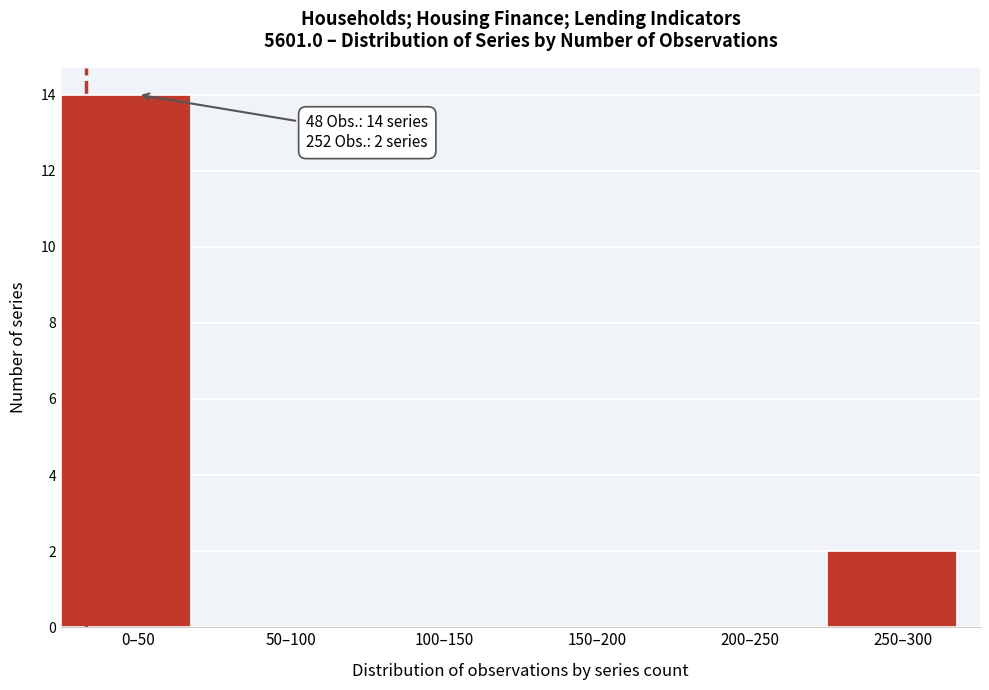

Reading left to right, what are all the values shown in this chart?

0–50=14	50–100=0	100–150=0	150–200=0	200–250=0	250–300=2